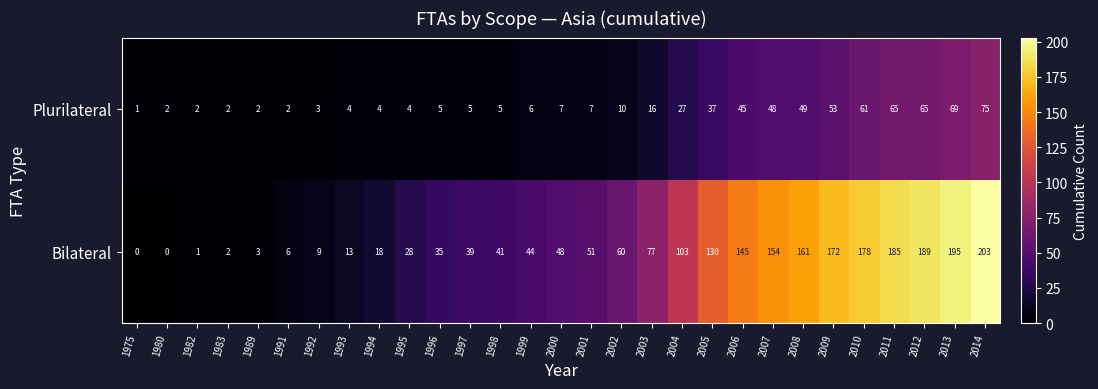

How many data points does each series have?

29